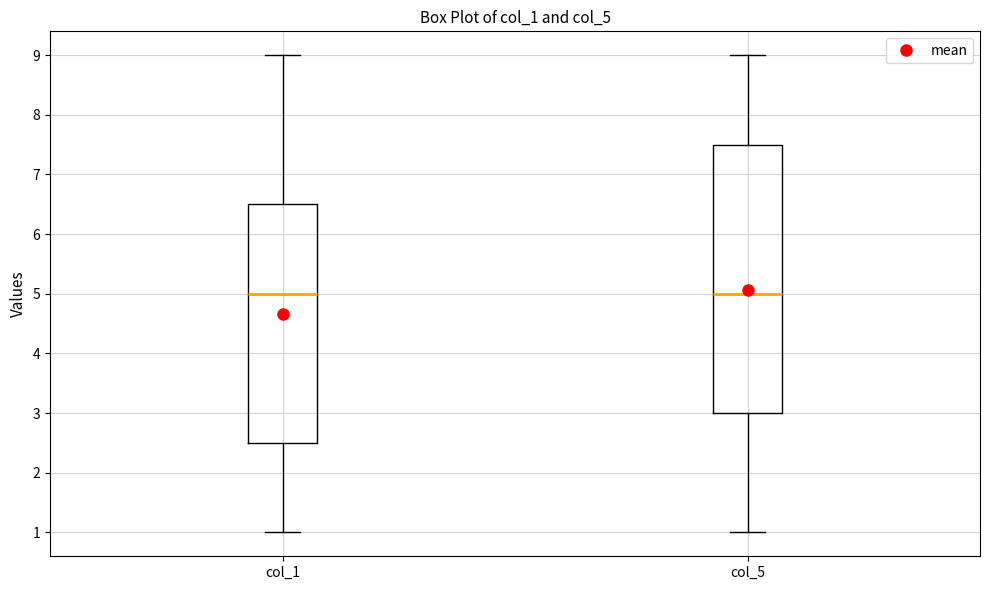

Reading left to right, transcribe this box plot: for each box, give where its median line is, the range the box spans, and where its two whiskers end, as read against the y-axis. The values are not printed on the chart, so give them approximately, as read against the axis.

col_1: median 5.0, box 2.5 to 6.5, whiskers 1.0 to 9.0
col_5: median 5.0, box 3.0 to 7.5, whiskers 1.0 to 9.0